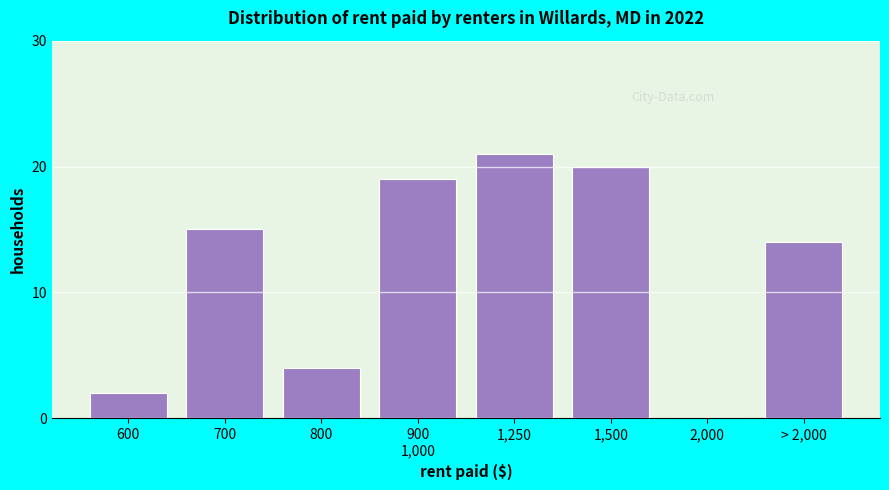

What is the ratio of the value at 1,500 to the value at 700?

1.3